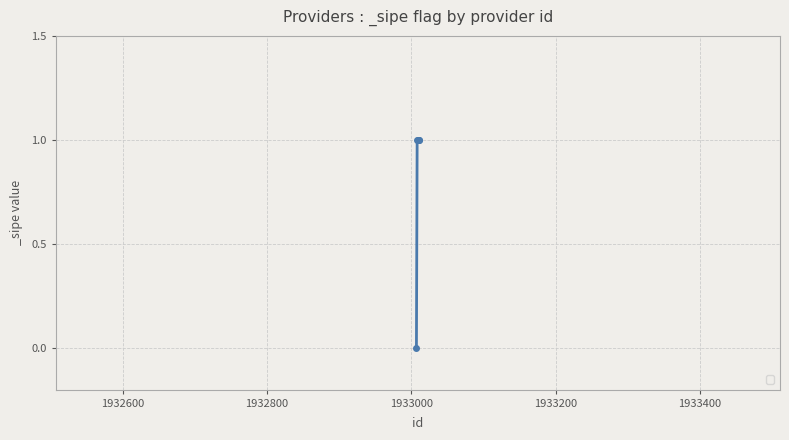

Reading right to left, what are all the values shown in this chart?

1	1	1	1	0